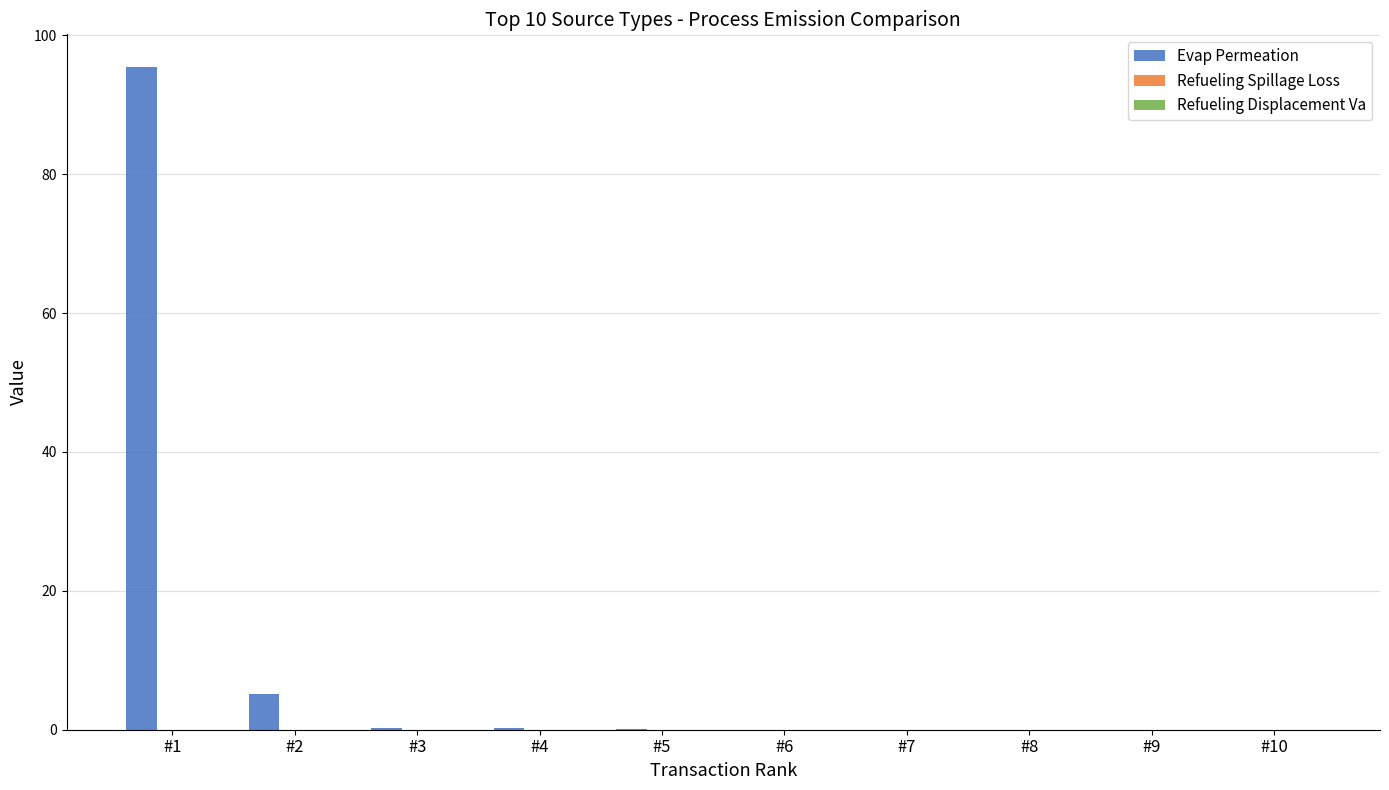

What is the change in value from #1 to #10?

-95.4